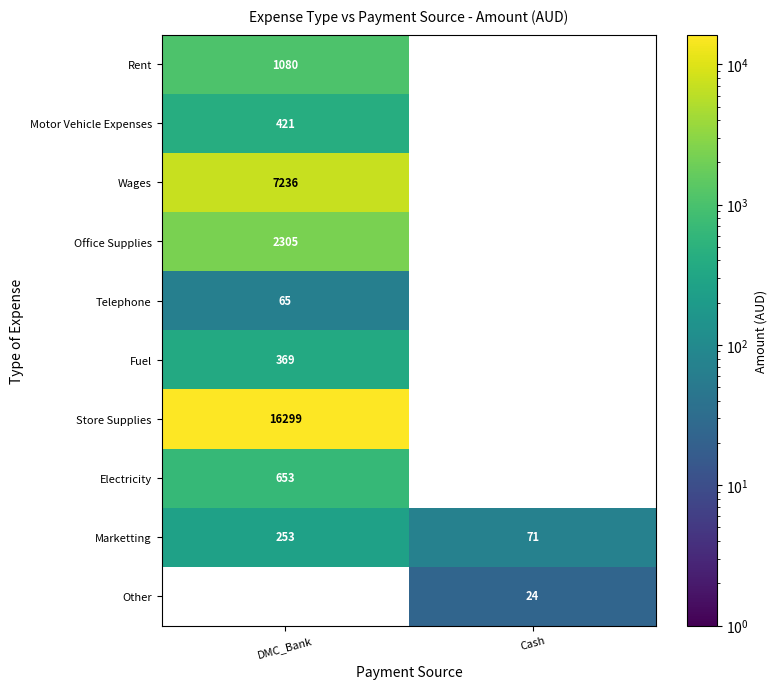

The value of Wages at DMC_Bank is 12871. True or false?

False